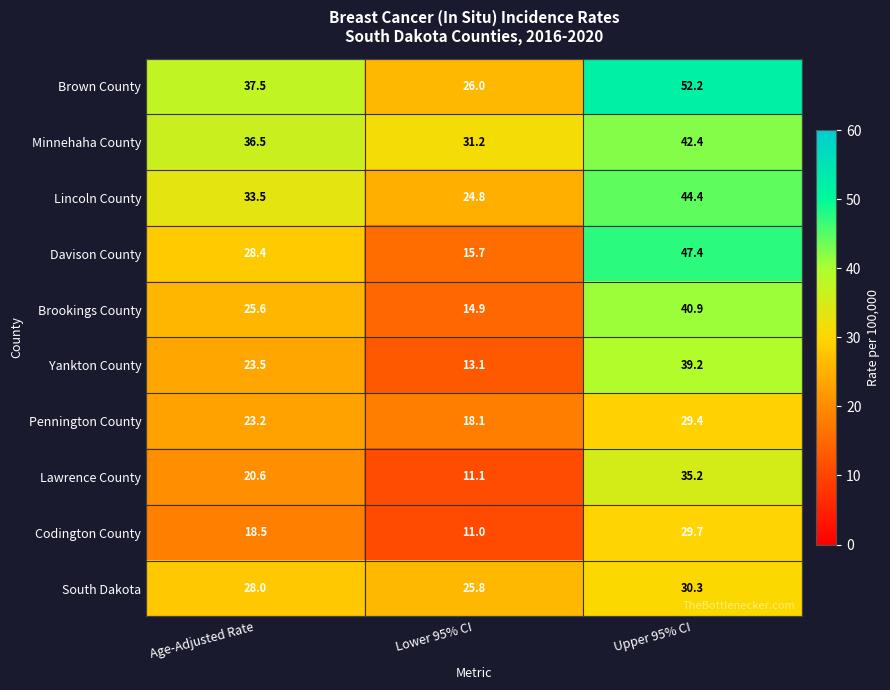

What is the minimum value shown in the chart?

11.0